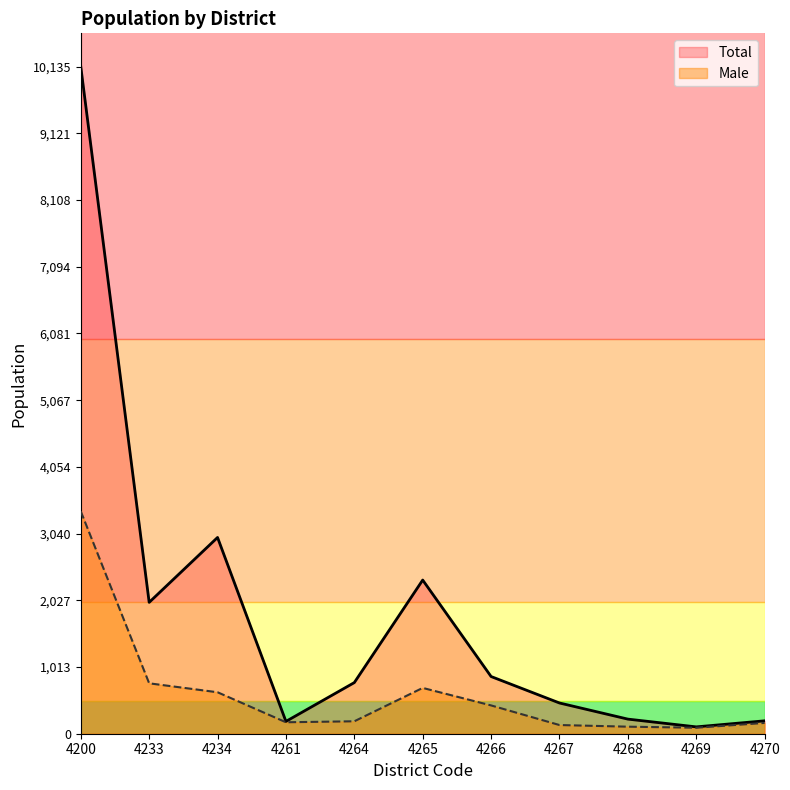

What is the difference between the Total values at 4265 and 4233?

339